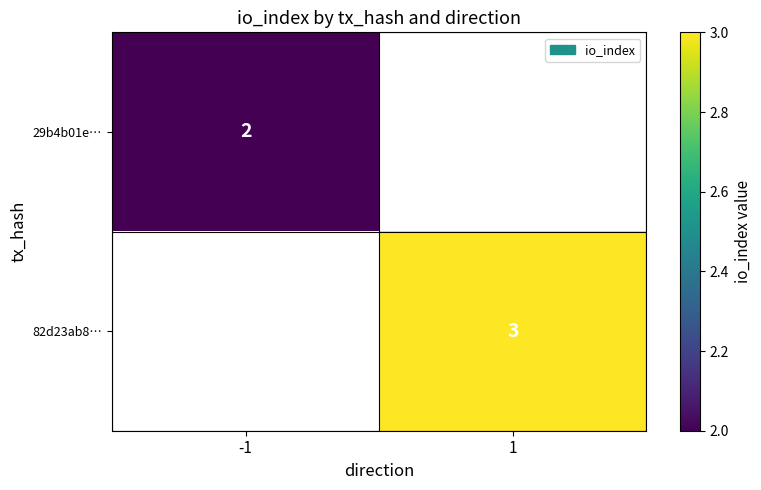

How many series are shown in this chart?

2